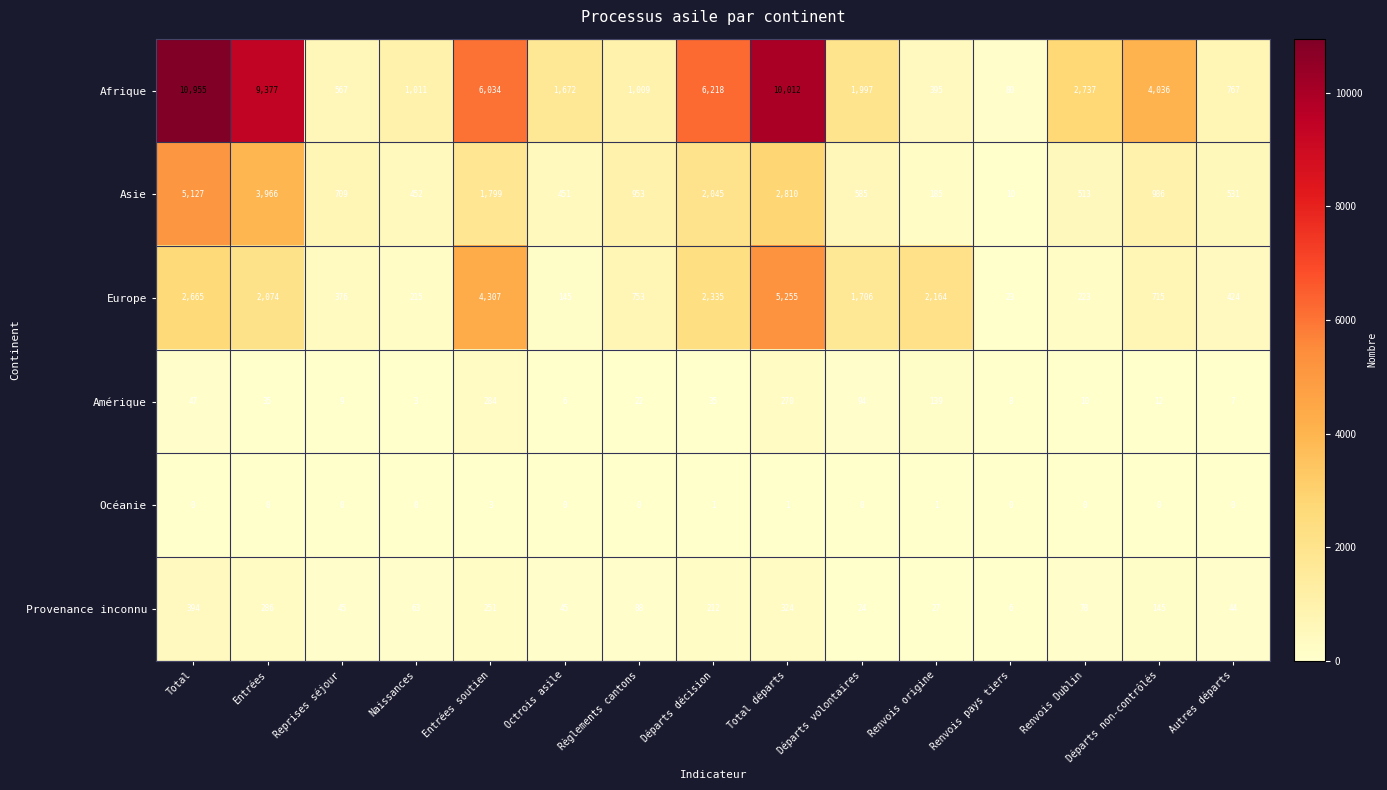

Which series has the largest range (max minus min)?

Afrique